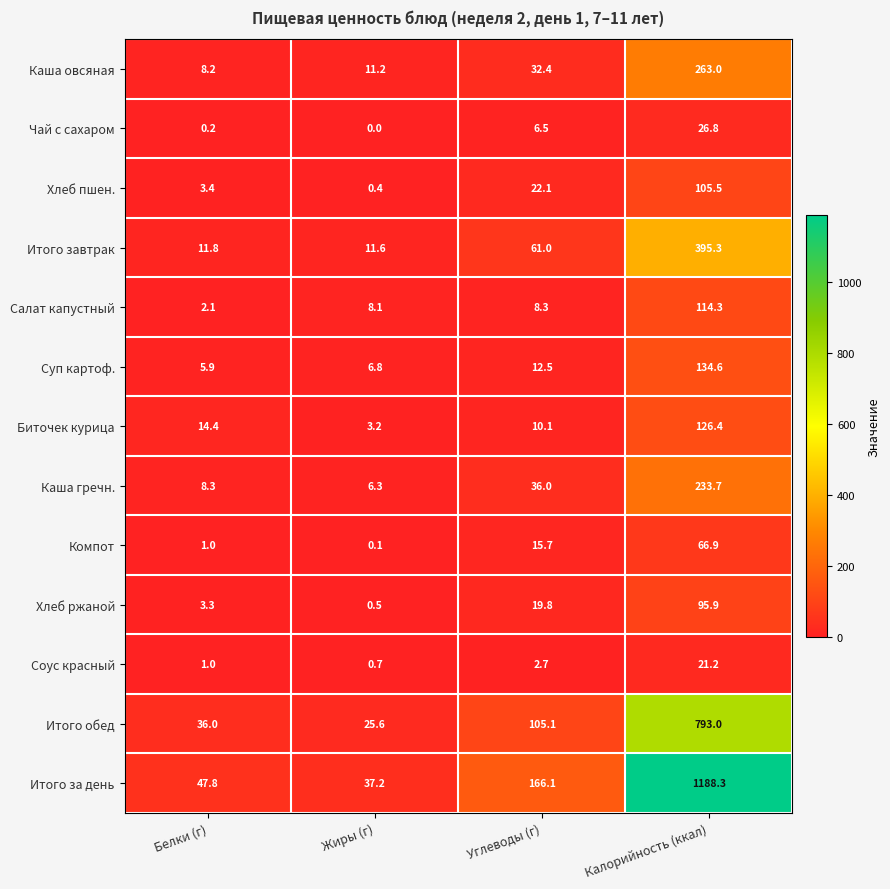

Which category has the highest value across all series?

Калорийность (ккал)